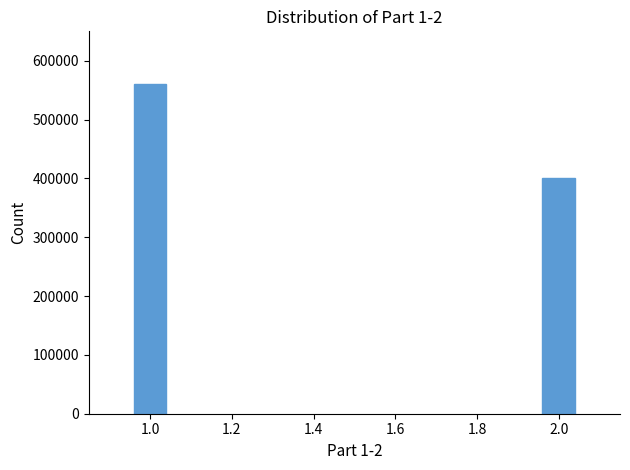

What is the value of the 2nd bar from the left?

400000